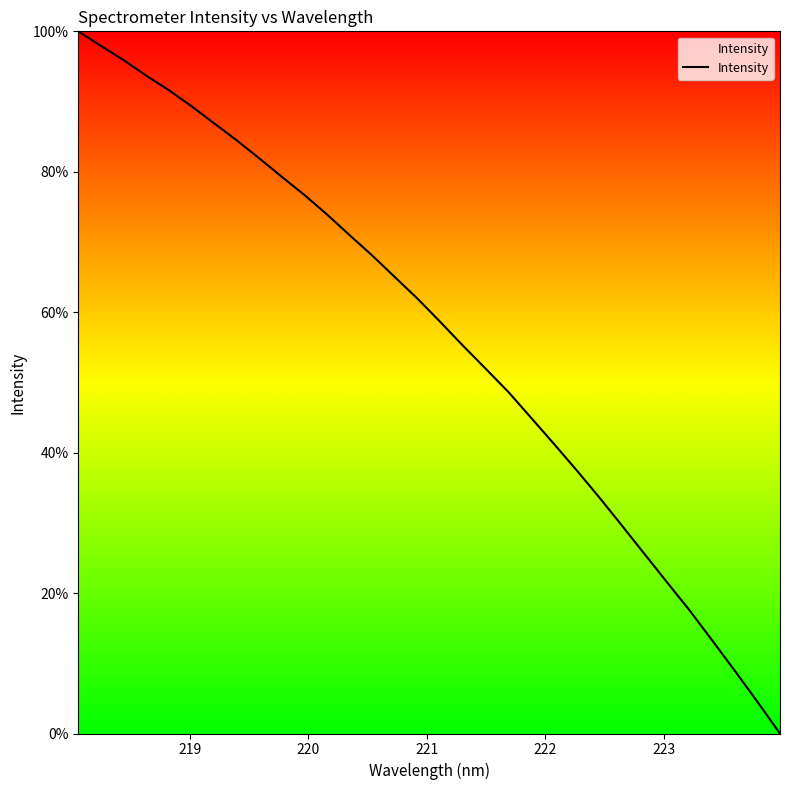

What is the maximum value shown in the chart?

100.0